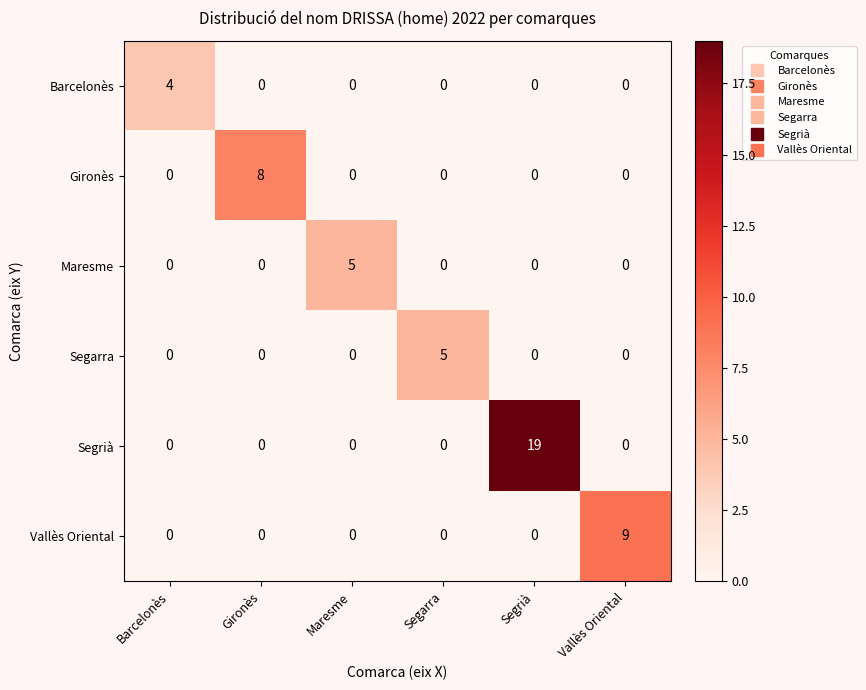

How many Segarra values are between 0 and 1?

5